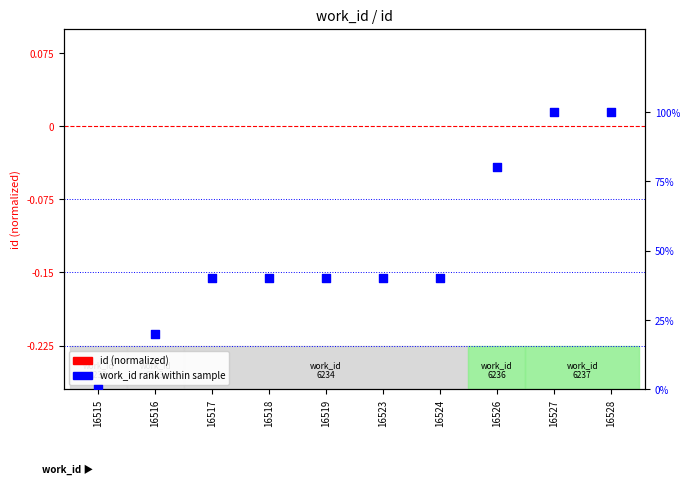

At which category is the sum across all series the highest?

16528